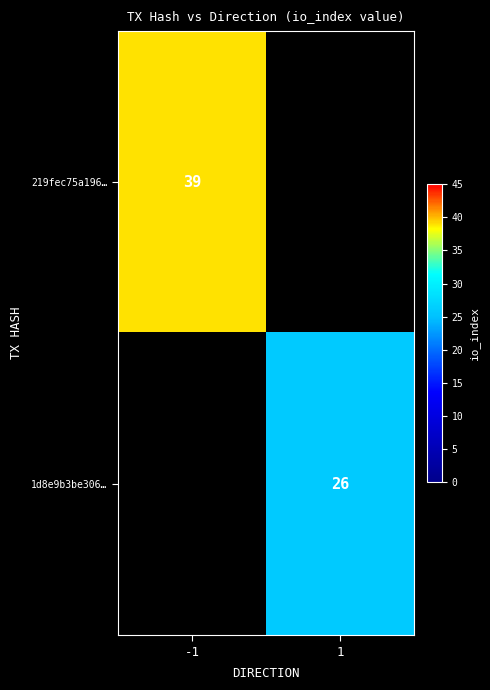

What is the minimum value shown in the chart?

26.0